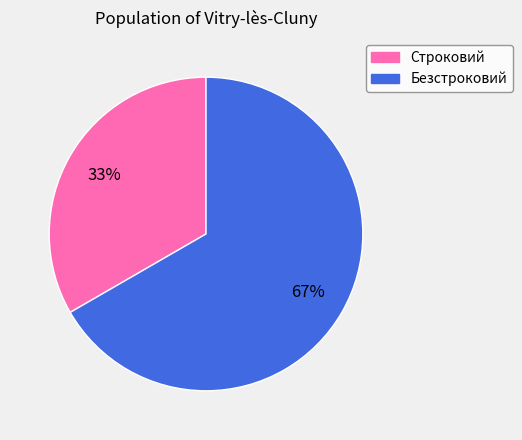

Which slice represents more than half of the pie?

Безстроковий